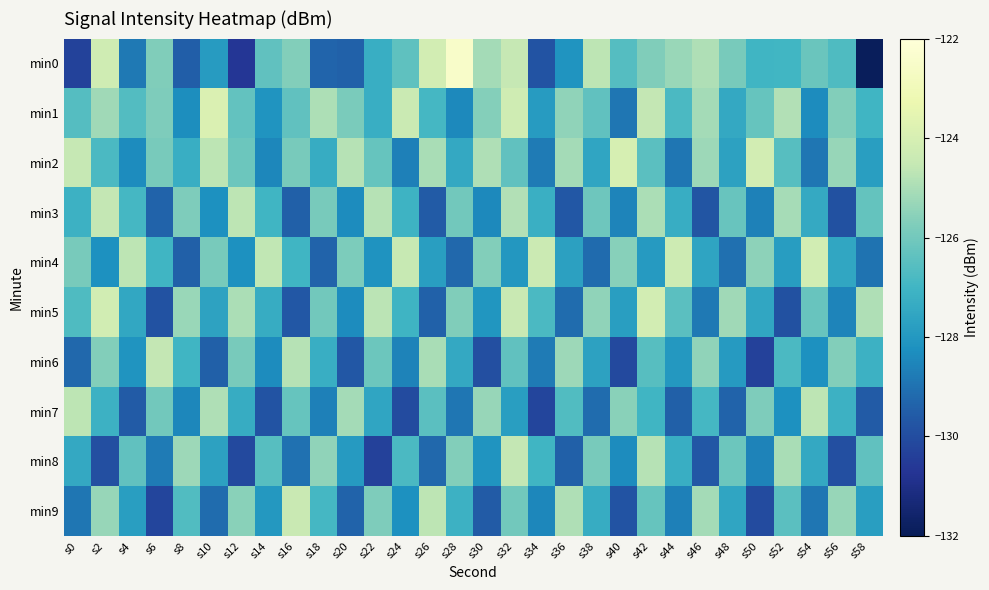

Reading left to right, list all the values displayed in this chart.

min0: s0=-130.3	s2=-124.2	s4=-128.8	s6=-125.7	s8=-129.5	s10=-127.9	s12=-130.7	s14=-126.4	s16=-125.7	s18=-129.3	s20=-129.4	s22=-127.2	s24=-126.4	s26=-124.1	s28=-122.5	s30=-125.1	s32=-124.5	s34=-129.8	s36=-128.1	s38=-124.7	s40=-126.6	s42=-125.7	s44=-125.3	s46=-124.9	s48=-125.9	s50=-127.0	s52=-127.0	s54=-126.1	s56=-126.7	s58=-131.9
min1: s0=-126.6	s2=-125.2	s4=-126.6	s6=-125.8	s8=-128.3	s10=-123.8	s12=-126.3	s14=-128.1	s16=-126.4	s18=-125.0	s20=-125.8	s22=-127.2	s24=-124.4	s26=-126.9	s28=-128.4	s30=-125.7	s32=-124.2	s34=-127.9	s36=-125.5	s38=-126.3	s40=-128.9	s42=-124.6	s44=-126.8	s46=-125.1	s48=-127.5	s50=-126.2	s52=-124.9	s54=-128.3	s56=-125.7	s58=-127.0
min2: s0=-124.5	s2=-126.8	s4=-128.3	s6=-125.9	s8=-127.2	s10=-124.7	s12=-126.1	s14=-128.5	s16=-125.9	s18=-127.3	s20=-124.8	s22=-126.2	s24=-128.7	s26=-125.0	s28=-127.5	s30=-124.9	s32=-126.3	s34=-128.8	s36=-125.1	s38=-127.6	s40=-124.0	s42=-126.5	s44=-128.9	s46=-125.2	s48=-127.7	s50=-124.1	s52=-126.6	s54=-128.9	s56=-125.3	s58=-127.8
min3: s0=-127.1	s2=-124.6	s4=-126.9	s6=-129.3	s8=-125.8	s10=-128.2	s12=-124.7	s14=-127.0	s16=-129.5	s18=-125.9	s20=-128.3	s22=-124.8	s24=-127.1	s26=-129.6	s28=-126.0	s30=-128.4	s32=-124.9	s34=-127.2	s36=-129.7	s38=-126.1	s40=-128.5	s42=-125.0	s44=-127.3	s46=-129.8	s48=-126.2	s50=-128.6	s52=-125.1	s54=-127.4	s56=-129.9	s58=-126.3
min4: s0=-125.9	s2=-128.2	s4=-124.7	s6=-127.0	s8=-129.5	s10=-125.9	s12=-128.2	s14=-124.6	s16=-127.0	s18=-129.4	s20=-125.8	s22=-128.1	s24=-124.5	s26=-127.8	s28=-129.3	s30=-125.7	s32=-128.0	s34=-124.4	s36=-127.7	s38=-129.2	s40=-125.6	s42=-127.9	s44=-124.3	s46=-127.6	s48=-129.1	s50=-125.5	s52=-127.8	s54=-124.2	s56=-127.5	s58=-129.0
min5: s0=-126.7	s2=-124.2	s4=-127.5	s6=-129.8	s8=-125.3	s10=-127.6	s12=-125.0	s14=-127.3	s16=-129.7	s18=-126.0	s20=-128.4	s22=-124.7	s24=-127.0	s26=-129.4	s28=-125.7	s30=-128.1	s32=-124.4	s34=-126.8	s36=-129.1	s38=-125.5	s40=-127.8	s42=-124.1	s44=-126.5	s46=-128.8	s48=-125.2	s50=-127.5	s52=-129.9	s54=-126.2	s56=-128.6	s58=-124.9
min6: s0=-129.2	s2=-125.7	s4=-128.1	s6=-124.6	s8=-127.0	s10=-129.5	s12=-125.9	s14=-128.3	s16=-124.8	s18=-127.2	s20=-129.7	s22=-126.1	s24=-128.6	s26=-125.0	s28=-127.5	s30=-129.9	s32=-126.3	s34=-128.8	s36=-125.2	s38=-127.7	s40=-130.1	s42=-126.6	s44=-128.0	s46=-125.5	s48=-127.9	s50=-130.3	s52=-126.8	s54=-128.2	s56=-125.7	s58=-127.1
min7: s0=-124.7	s2=-127.1	s4=-129.6	s6=-126.0	s8=-128.5	s10=-124.9	s12=-127.3	s14=-129.8	s16=-126.2	s18=-128.7	s20=-125.1	s22=-127.6	s24=-130.0	s26=-126.5	s28=-128.9	s30=-125.3	s32=-127.8	s34=-130.2	s36=-126.7	s38=-129.1	s40=-125.6	s42=-127.0	s44=-129.5	s46=-126.9	s48=-129.3	s50=-125.8	s52=-128.2	s54=-124.7	s56=-127.1	s58=-129.6
min8: s0=-127.5	s2=-129.9	s4=-126.3	s6=-128.8	s8=-125.2	s10=-127.7	s12=-130.1	s14=-126.6	s16=-129.0	s18=-125.5	s20=-127.9	s22=-130.3	s24=-126.8	s26=-129.2	s28=-125.7	s30=-128.1	s32=-124.6	s34=-127.0	s36=-129.5	s38=-125.9	s40=-128.3	s42=-124.8	s44=-127.2	s46=-129.7	s48=-126.1	s50=-128.6	s52=-125.0	s54=-127.5	s56=-129.9	s58=-126.3
min9: s0=-128.9	s2=-125.3	s4=-127.8	s6=-130.2	s8=-126.7	s10=-129.1	s12=-125.6	s14=-128.0	s16=-124.5	s18=-126.9	s20=-129.3	s22=-125.8	s24=-128.2	s26=-124.7	s28=-127.1	s30=-129.6	s32=-126.0	s34=-128.5	s36=-124.9	s38=-127.3	s40=-129.8	s42=-126.2	s44=-128.7	s46=-125.1	s48=-127.6	s50=-130.0	s52=-126.5	s54=-128.9	s56=-125.3	s58=-127.8